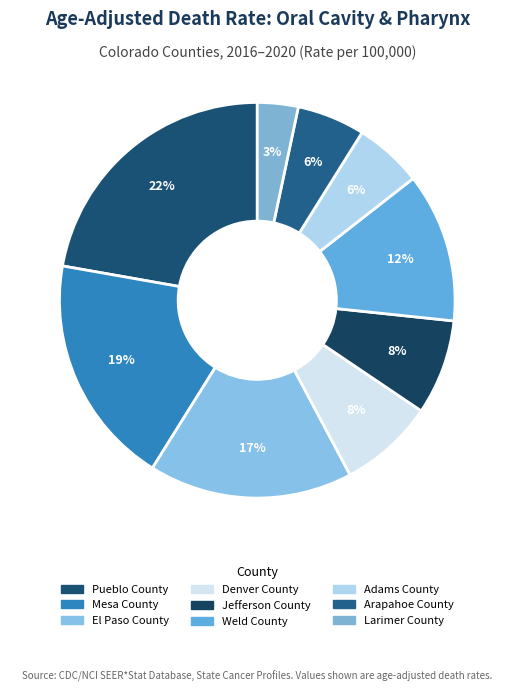

Which slice is the largest?

Pueblo County